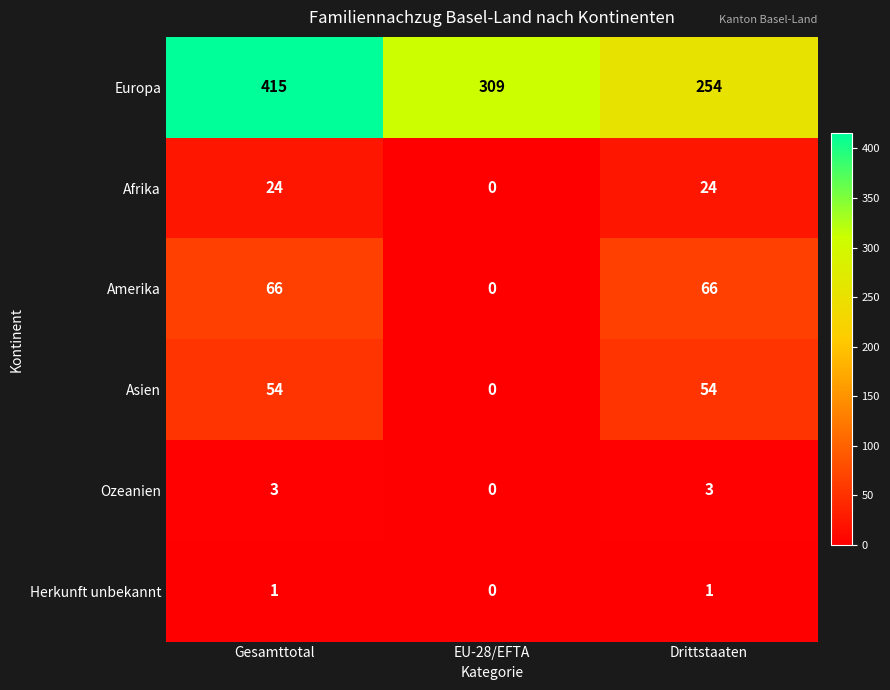

Reading left to right, transcribe all the data shown in this chart.

Europa: Gesamttotal=415	EU-28/EFTA=309	Drittstaaten=254
Afrika: Gesamttotal=24	EU-28/EFTA=0	Drittstaaten=24
Amerika: Gesamttotal=66	EU-28/EFTA=0	Drittstaaten=66
Asien: Gesamttotal=54	EU-28/EFTA=0	Drittstaaten=54
Ozeanien: Gesamttotal=3	EU-28/EFTA=0	Drittstaaten=3
Herkunft unbekannt: Gesamttotal=1	EU-28/EFTA=0	Drittstaaten=1